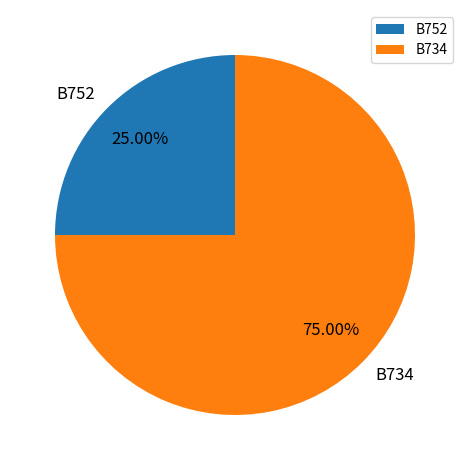

Which has a higher value, B752 or B734?

B734